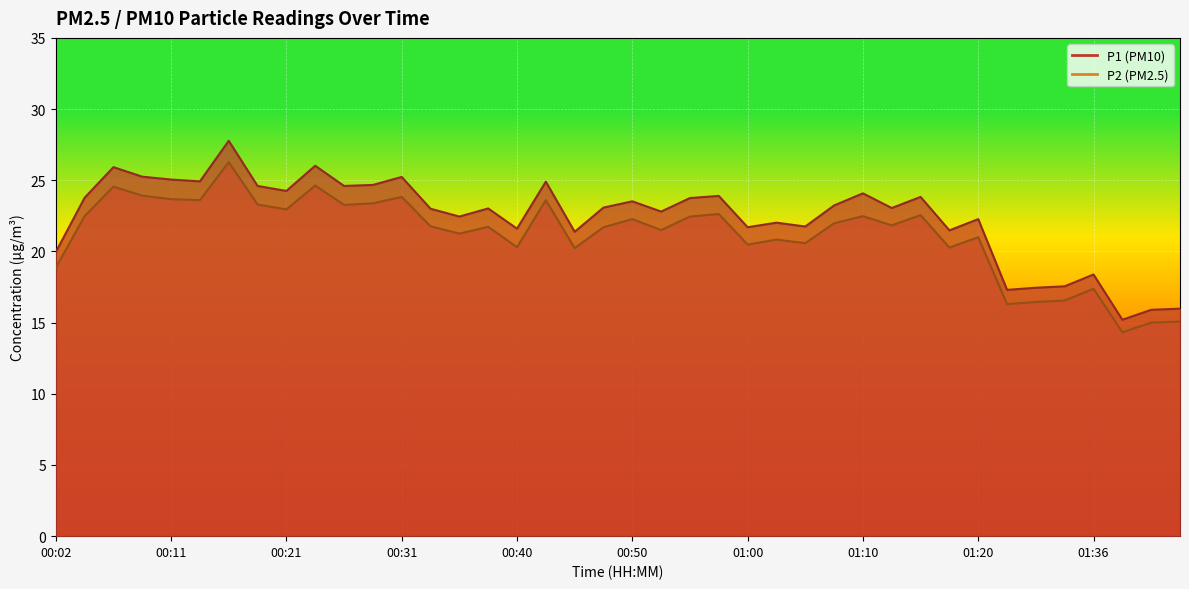

True or false: P2 and P1 cross at least once.

False